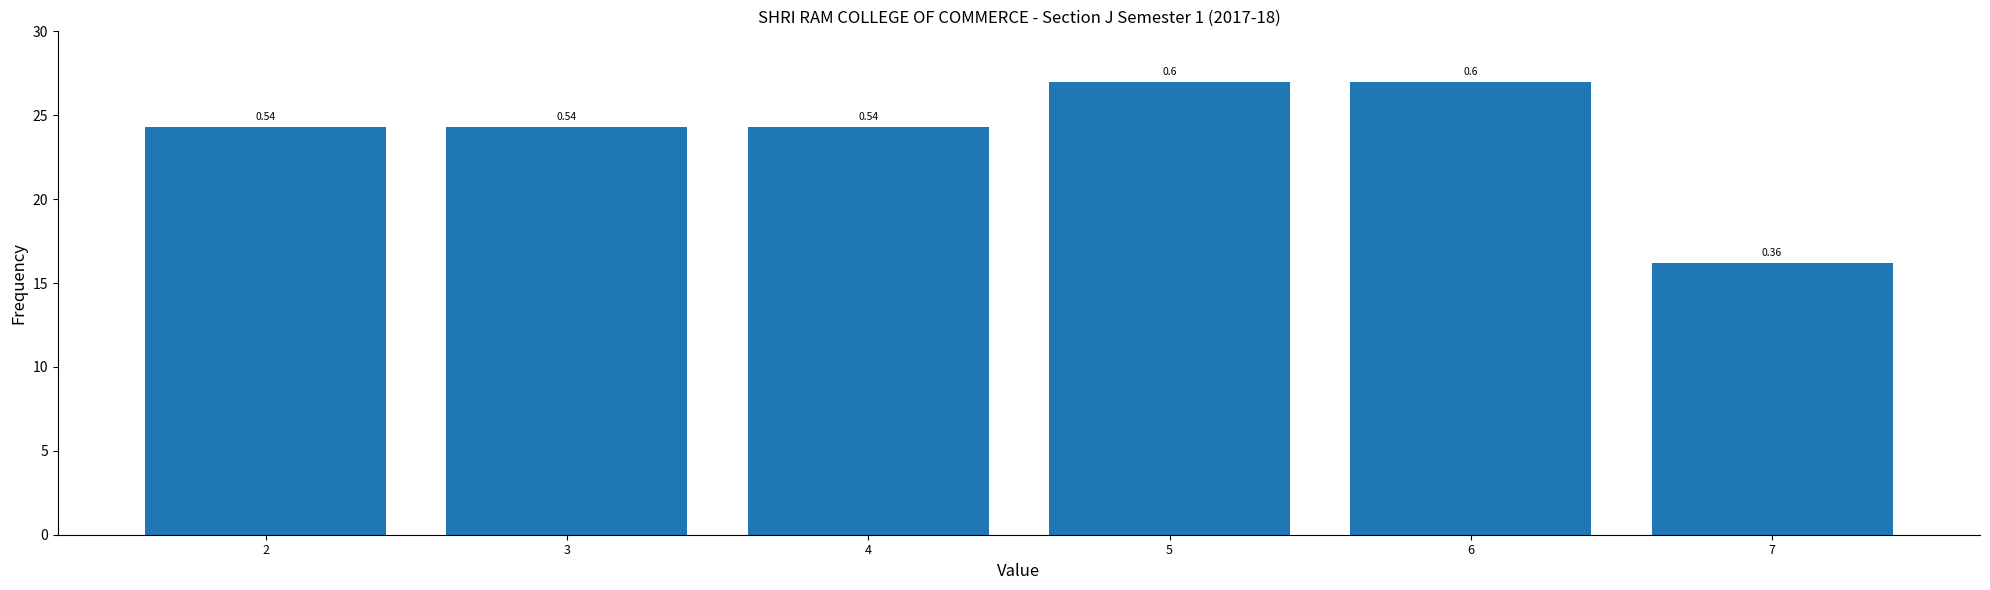

How many bars are there in total?

6